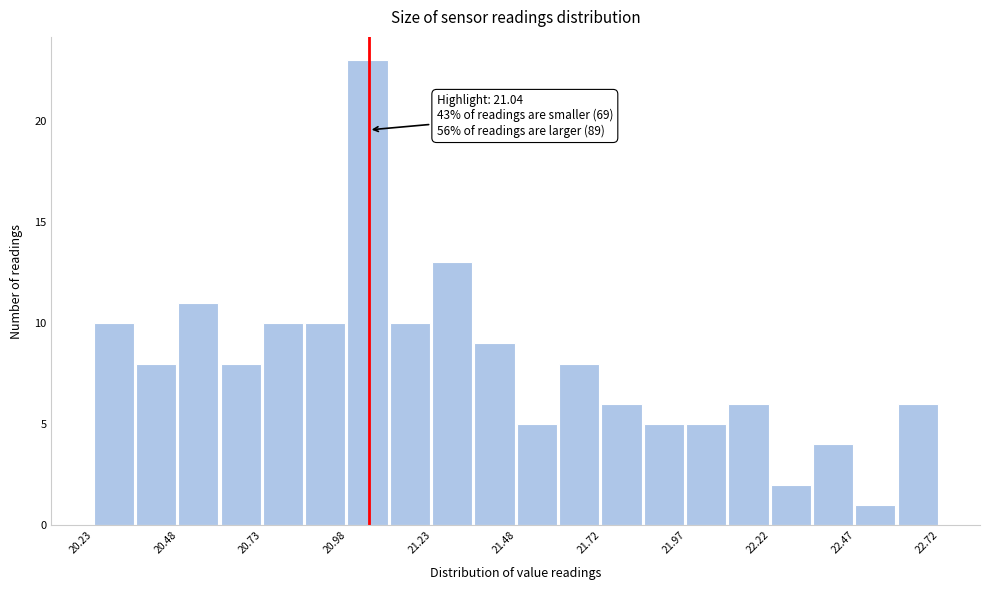

Around what value on the x-axis is the tallest bar? Give the approximate position of its centre, as read against the axis.

21.05